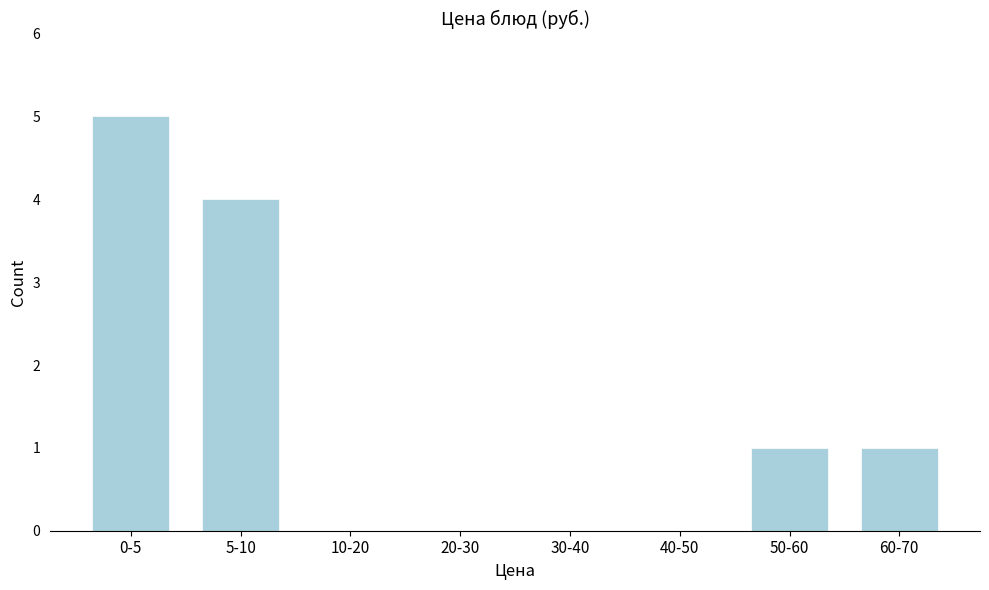

Reading right to left, transcribe all the data shown in this chart.

60-70=1	50-60=1	40-50=0	30-40=0	20-30=0	10-20=0	5-10=4	0-5=5